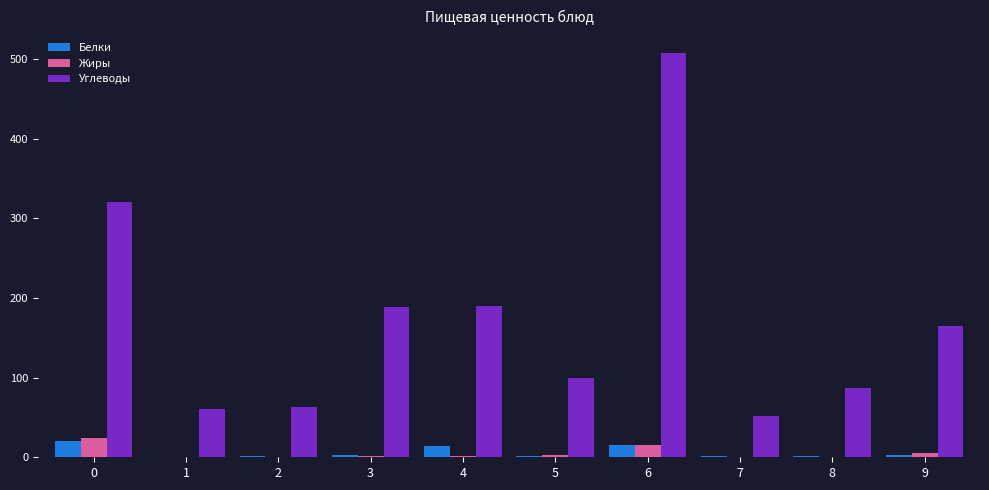

Which series changed the most between 3 and 5?

Углеводы